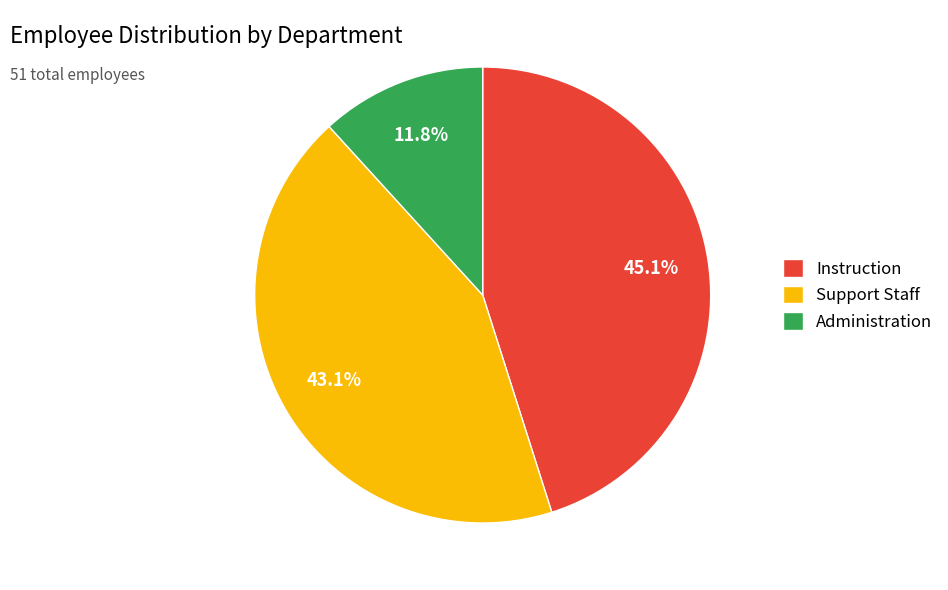

To the nearest percent, what percentage of the pie is Administration?

12%